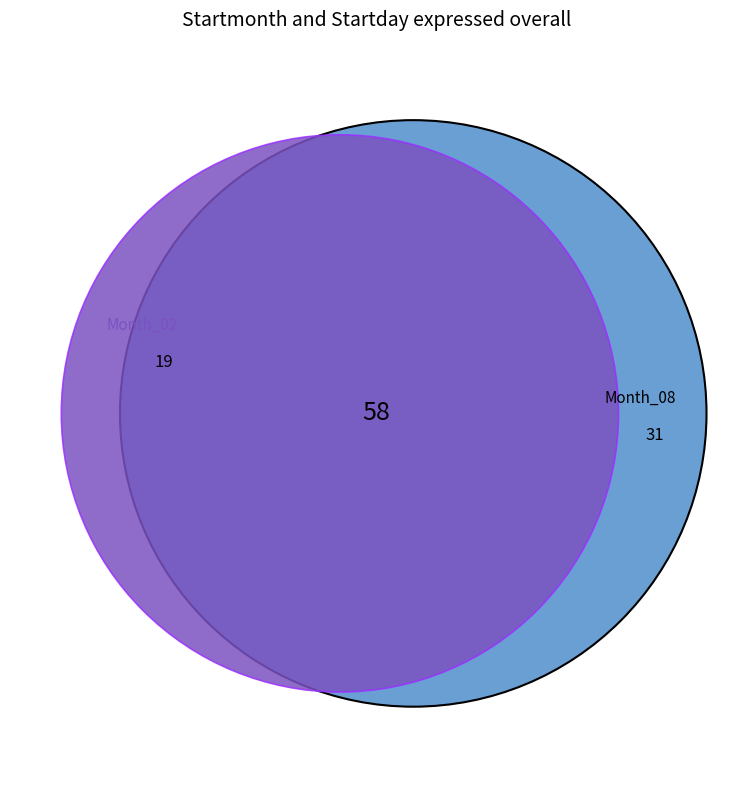

How many slices are in this pie chart?

3